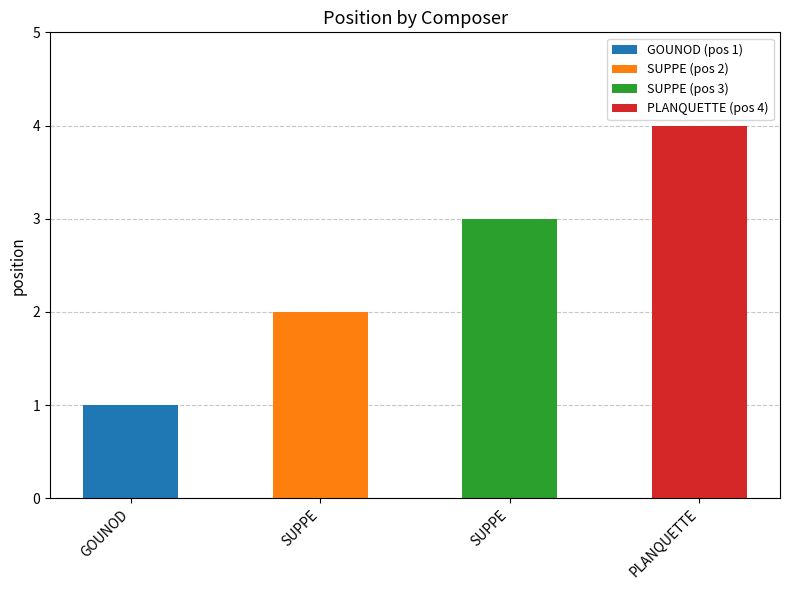

Between SUPPE and GOUNOD, which is larger?

SUPPE